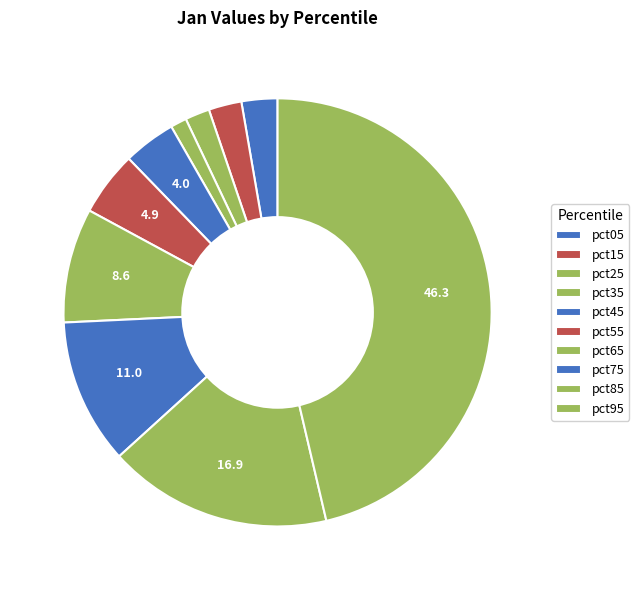

To the nearest percent, what percentage of the pie is pct55?

5%